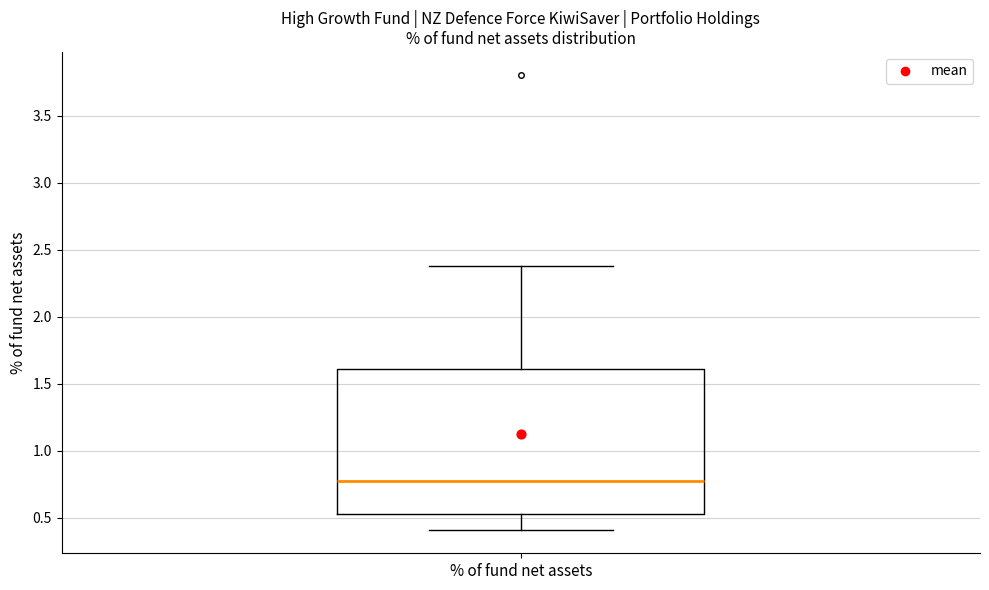

Where is the lower edge of the box for % of fund net assets on the y-axis? The values are not printed on the chart, so give them approximately, as read against the axis.

0.55